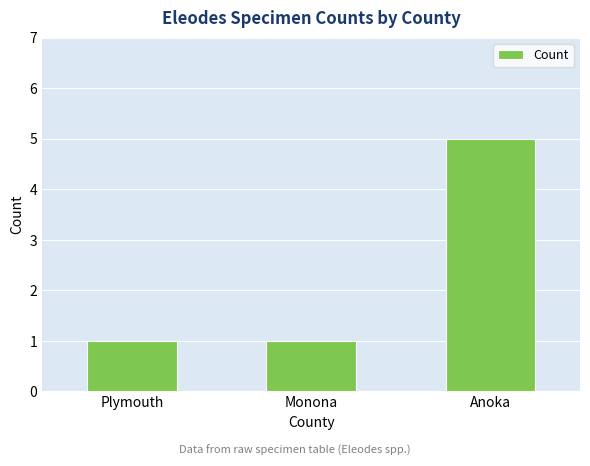

Count the number of categories in the chart.

3